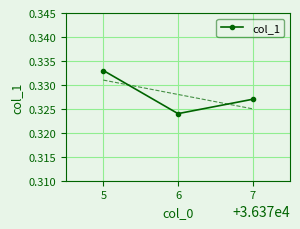

Where is col_1 nearest to the value 0?

6